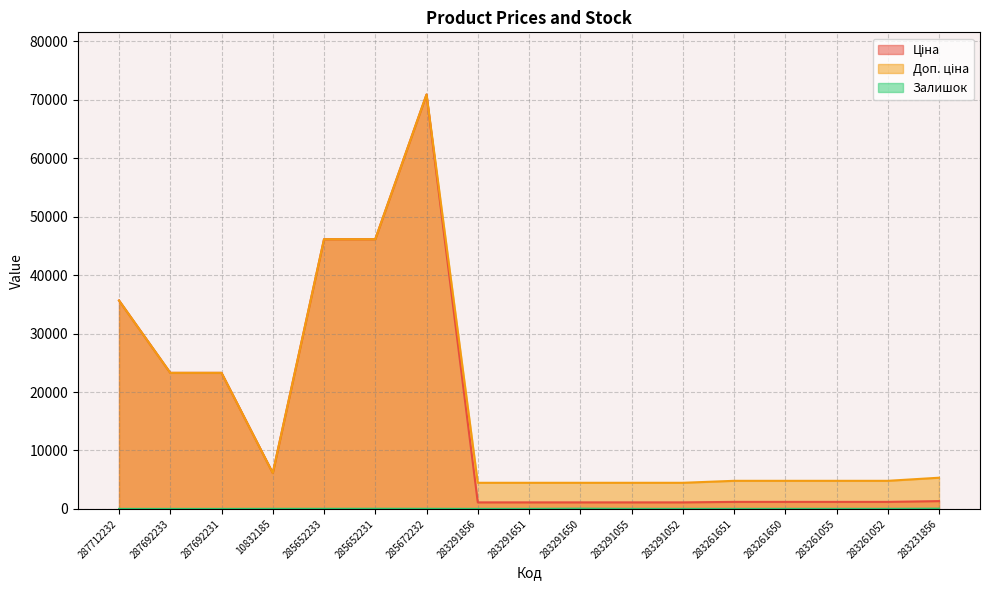

At which label does Доп. ціна reach its minimum?

283291856